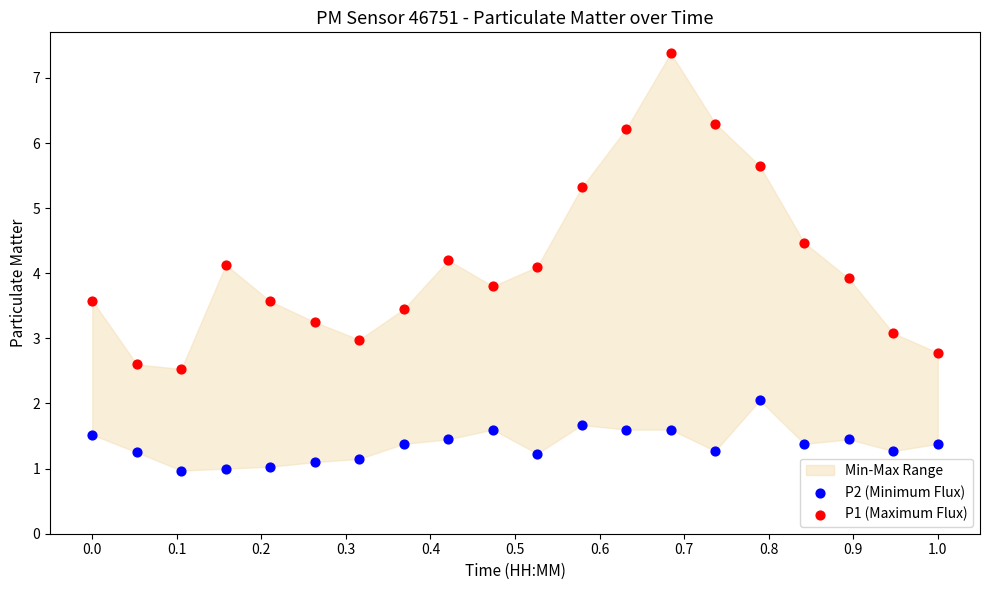

Which series reaches the maximum Y coordinate?

P1 (Maximum Flux)